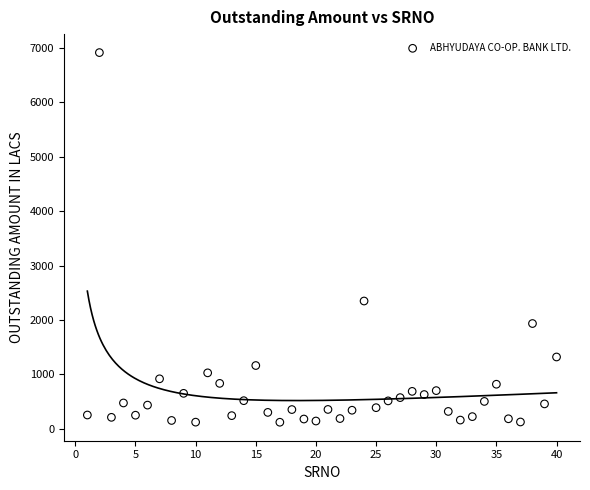

What is the range of X values (max minus min)?

39.0